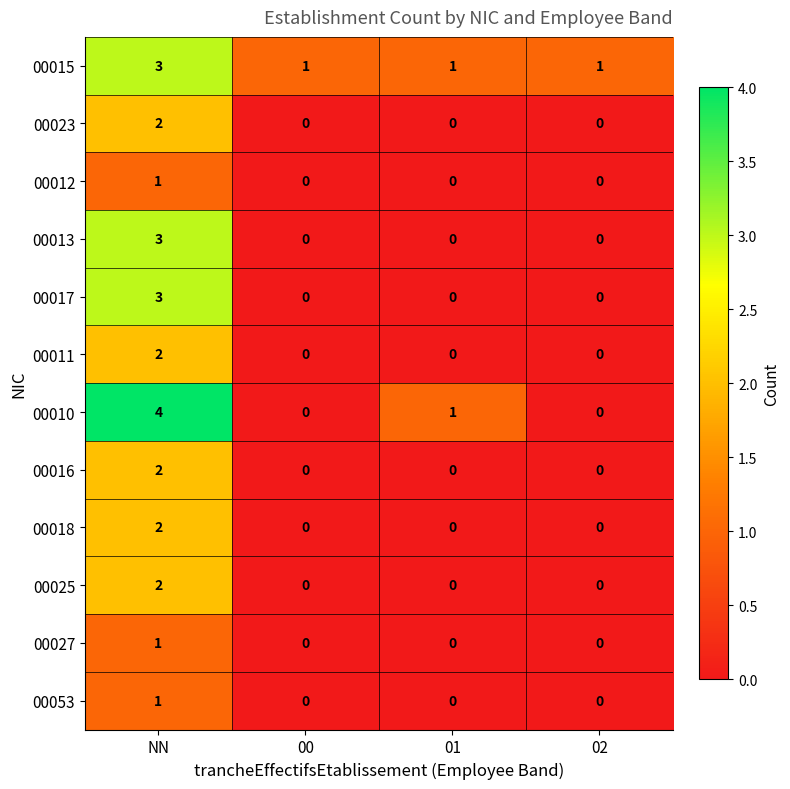

What is the sum of the 00013 values at NN and 00?

3